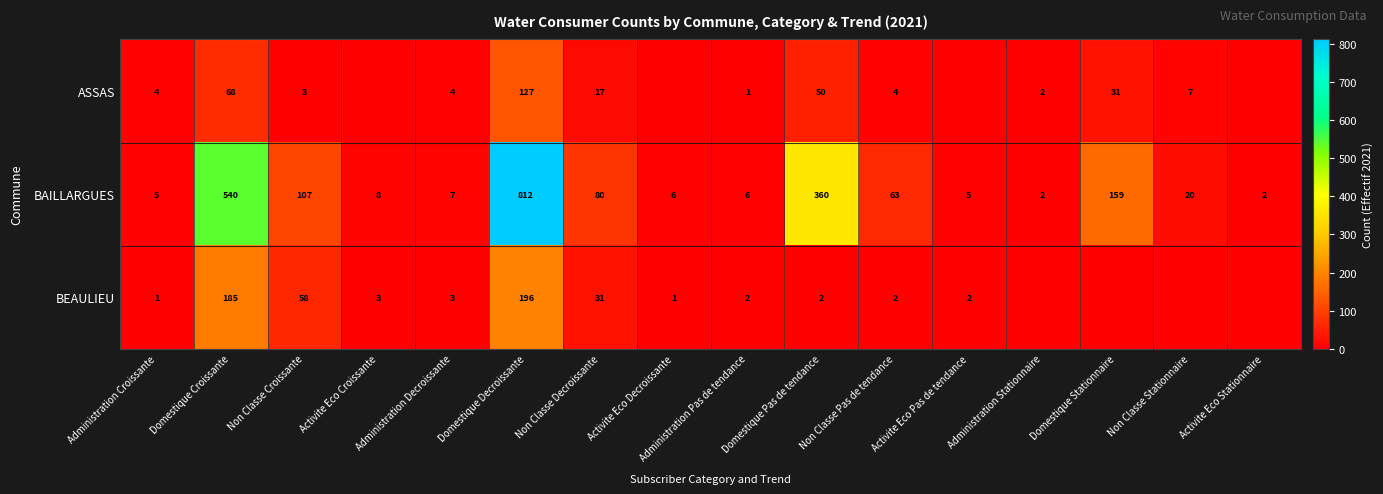

What is the difference between the highest and lowest values at Domestique Pas de tendance?

358